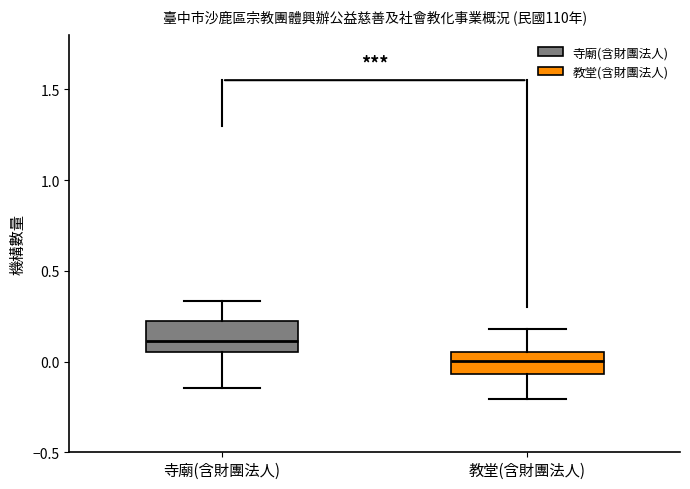

Which box is the tallest, from its lower edge to its upper edge?

寺廟(含財團法人)